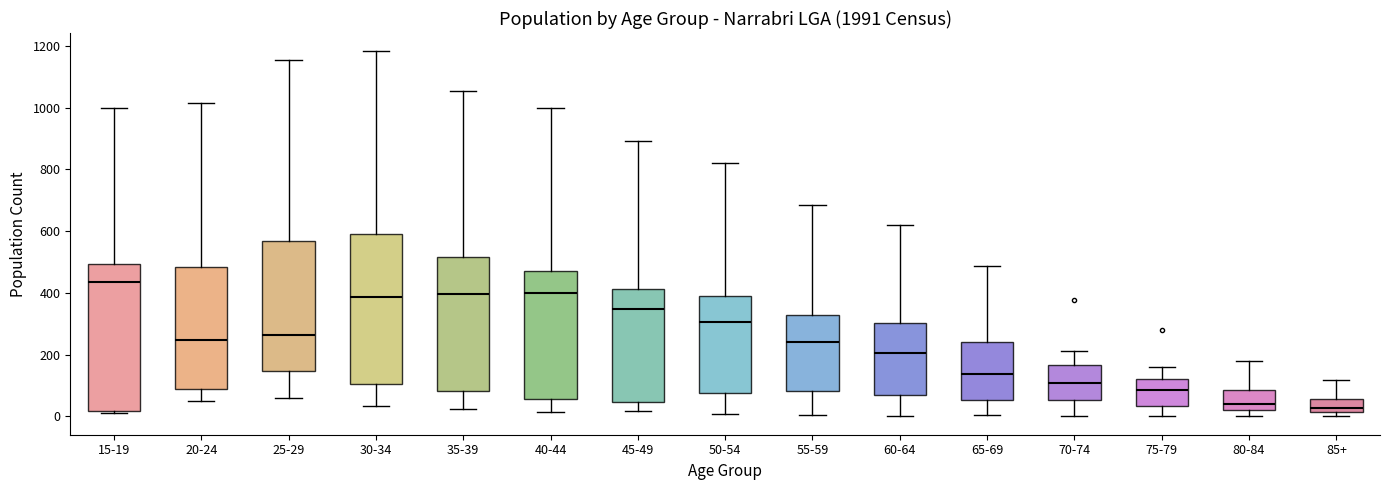

Where does the lower whisker of the box for 75-79 end on the y-axis? The values are not printed on the chart, so give them approximately, as read against the axis.

0